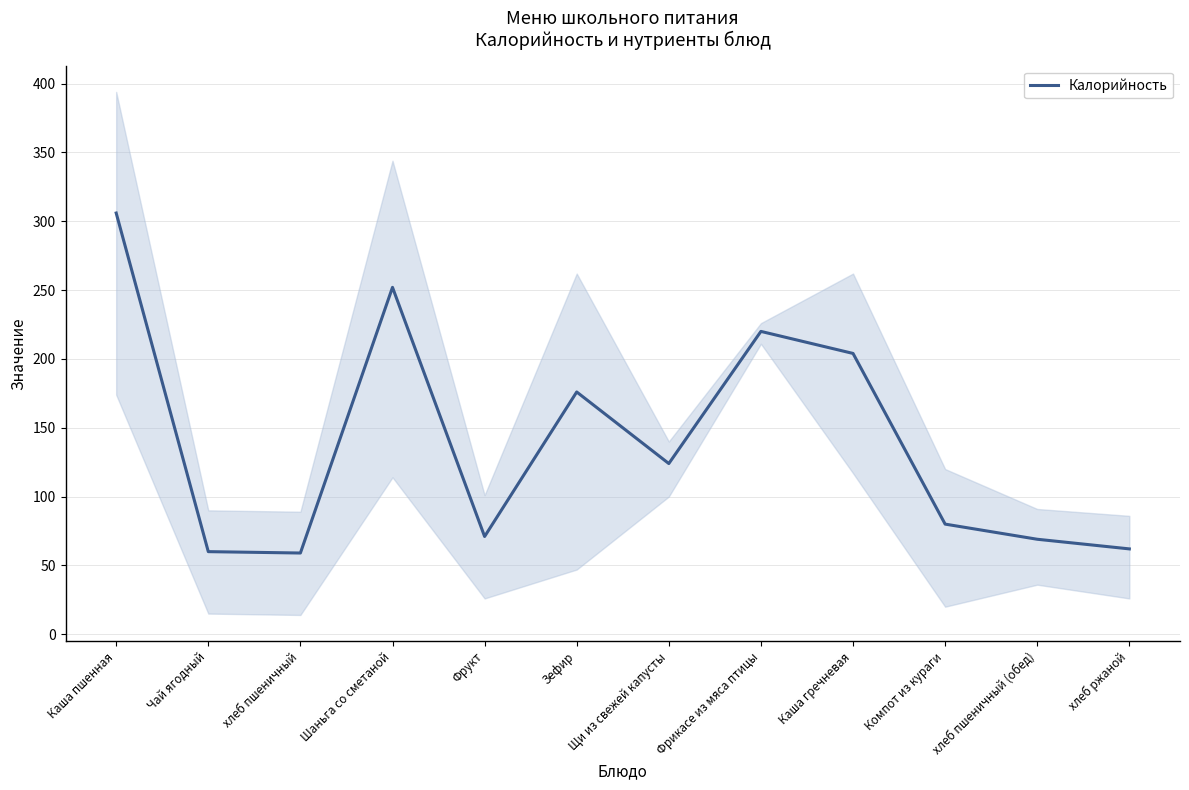

What is the difference between the maximum and minimum values?

247